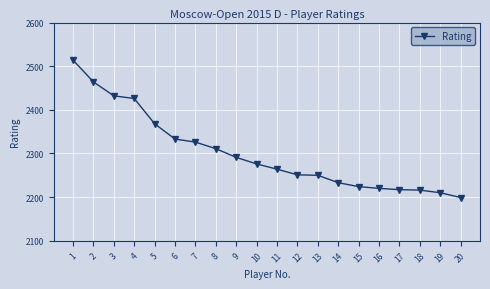

What is the change in value from 6 to 12?

-82